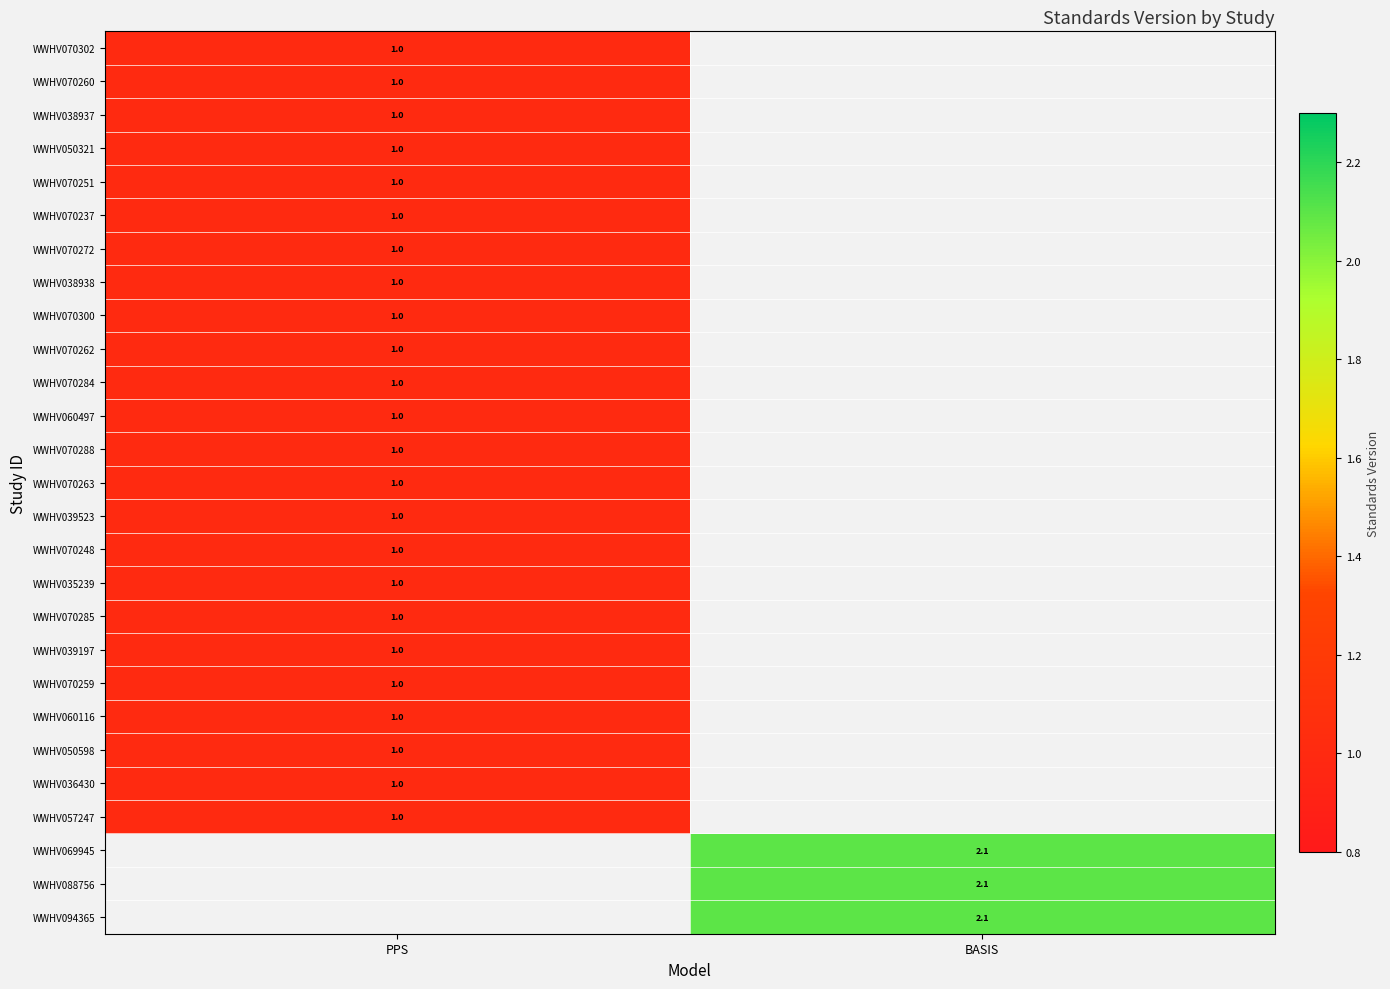

True or false: WWHV070285 has a value of 1.0 at PPS.

True